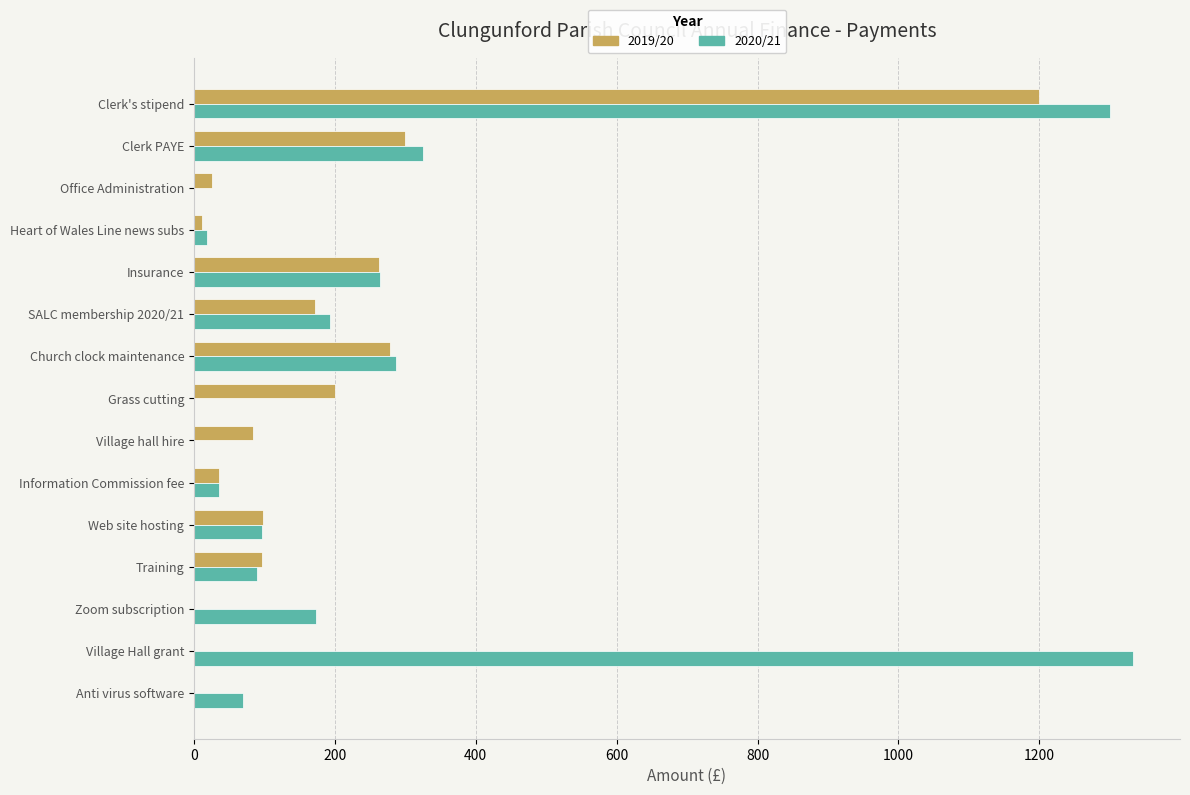

The 2020/21 series shows 892.7 at Grass cutting. True or false?

False